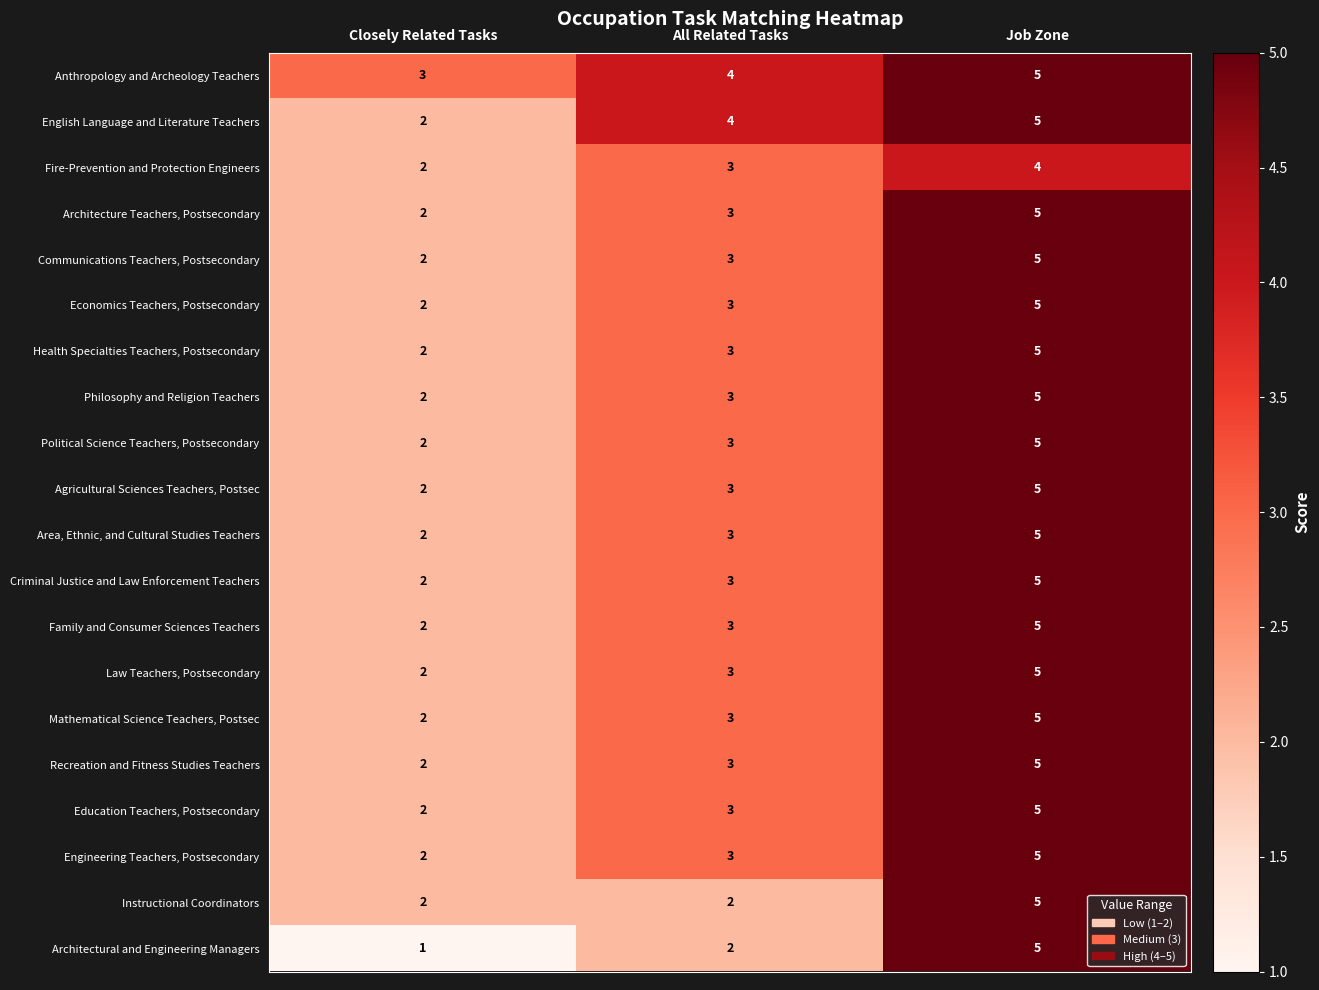

Count the Economics Teachers, Postsecondary values in the range 2 to 5.

3